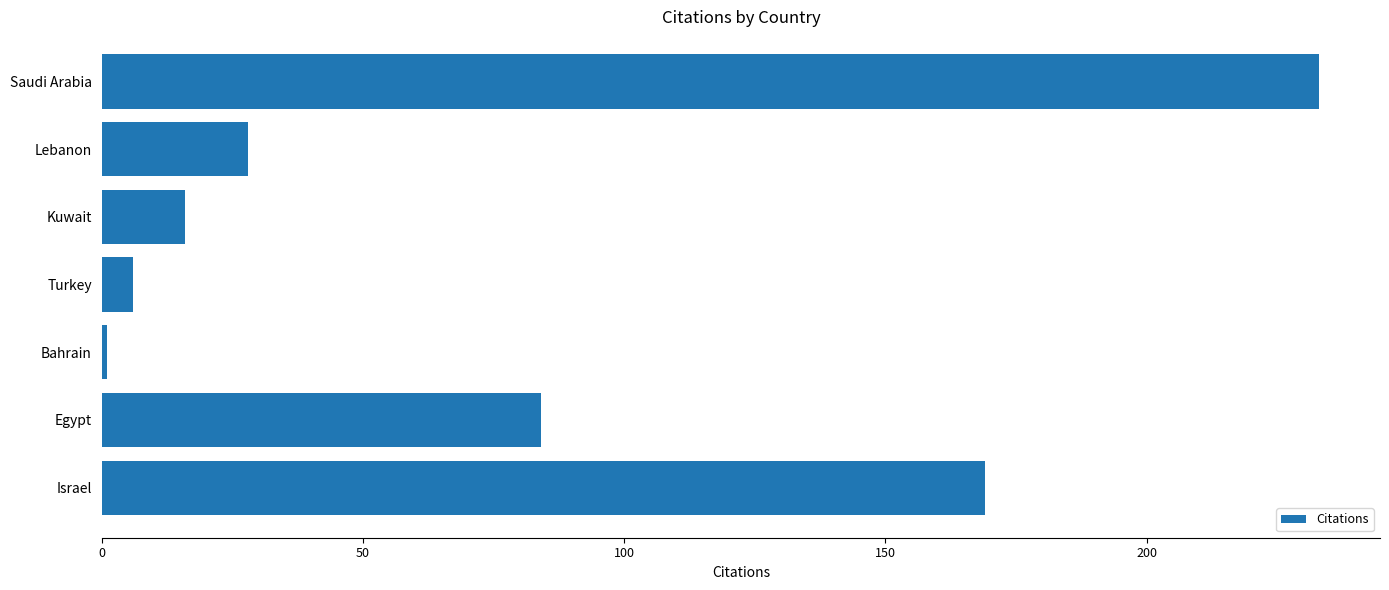

Rank the categories by value from highest to lowest.

Saudi Arabia, Israel, Egypt, Lebanon, Kuwait, Turkey, Bahrain